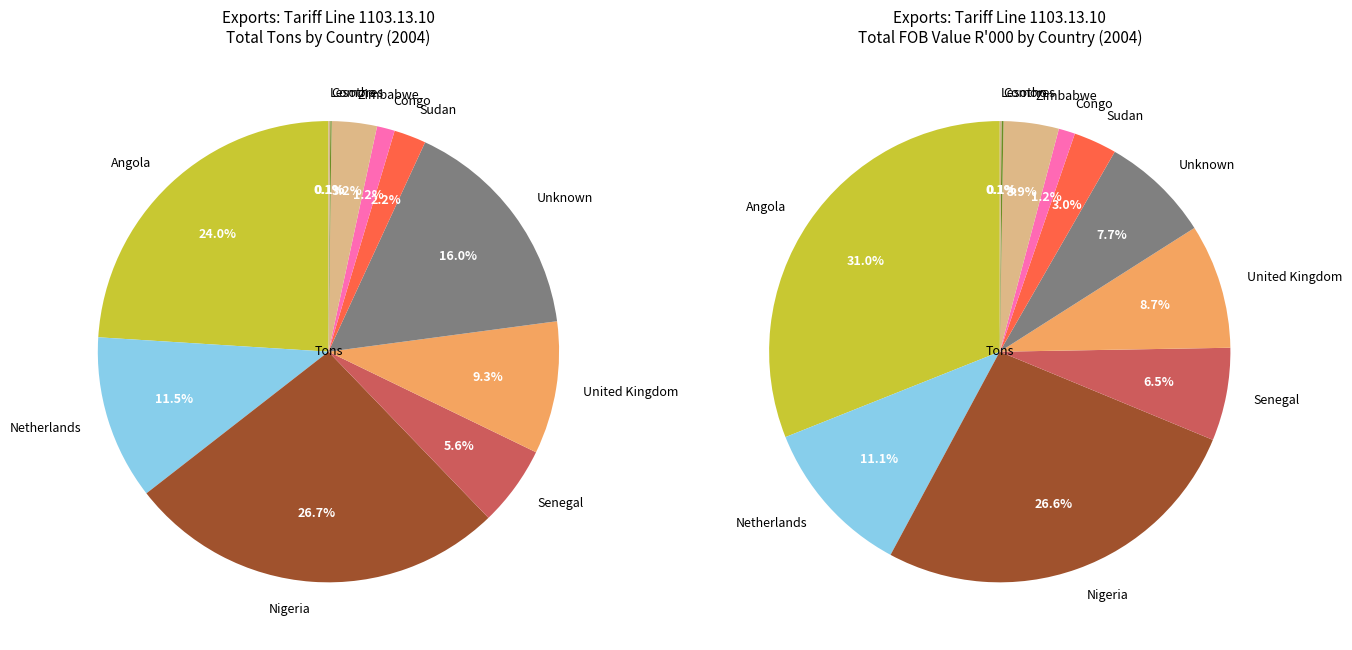

Between Congo and Senegal, which is larger?

Senegal